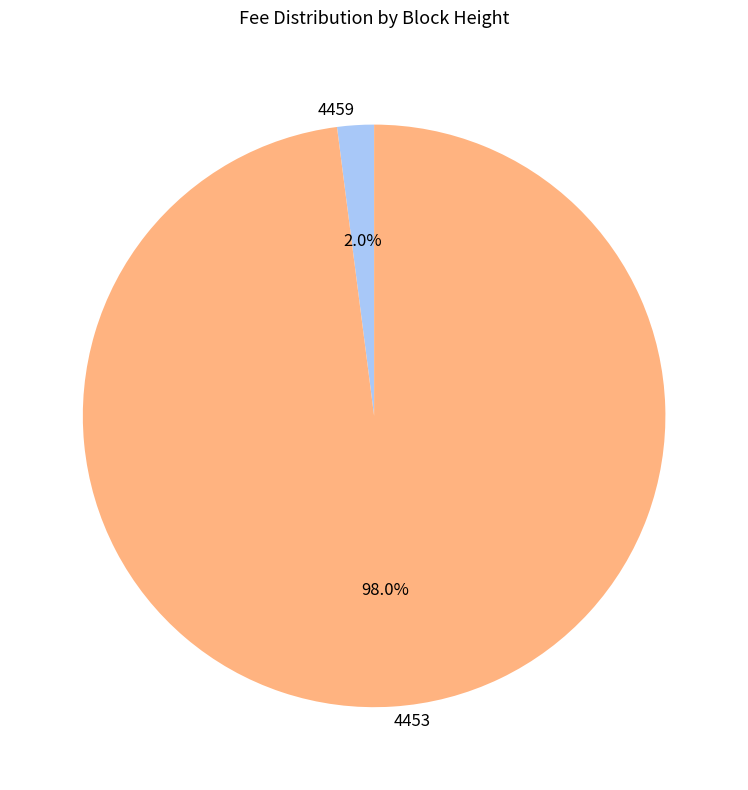

Is 4459 the majority of the pie?

No